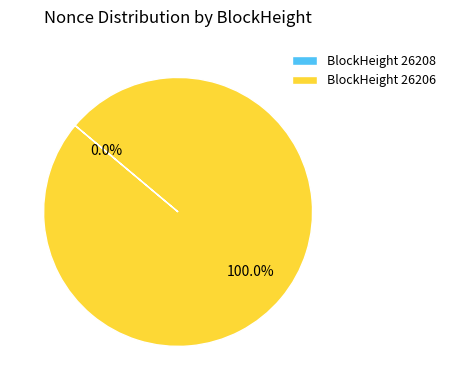

To the nearest percent, what portion does 26206 represent?

100%